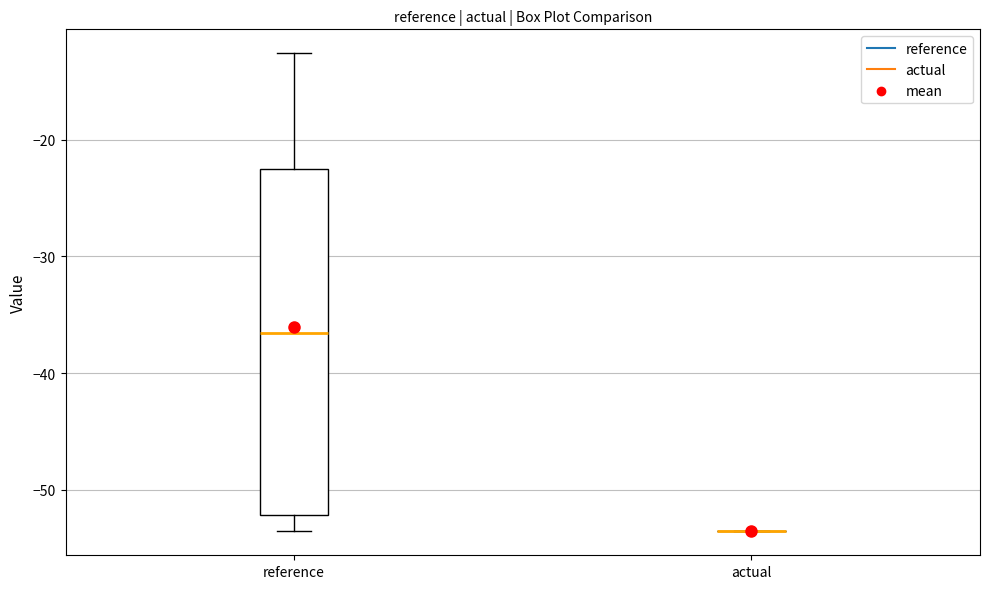

Reading left to right, read every box against the y-axis: the position of its median line, the range the box covers, and the ends of its whiskers. The values are not printed on the chart, so give them approximately, as read against the axis.

reference: median -37, box -52 to -23, whiskers -54 to -13
actual: box collapsed to a line at -54, whiskers -54 to -54